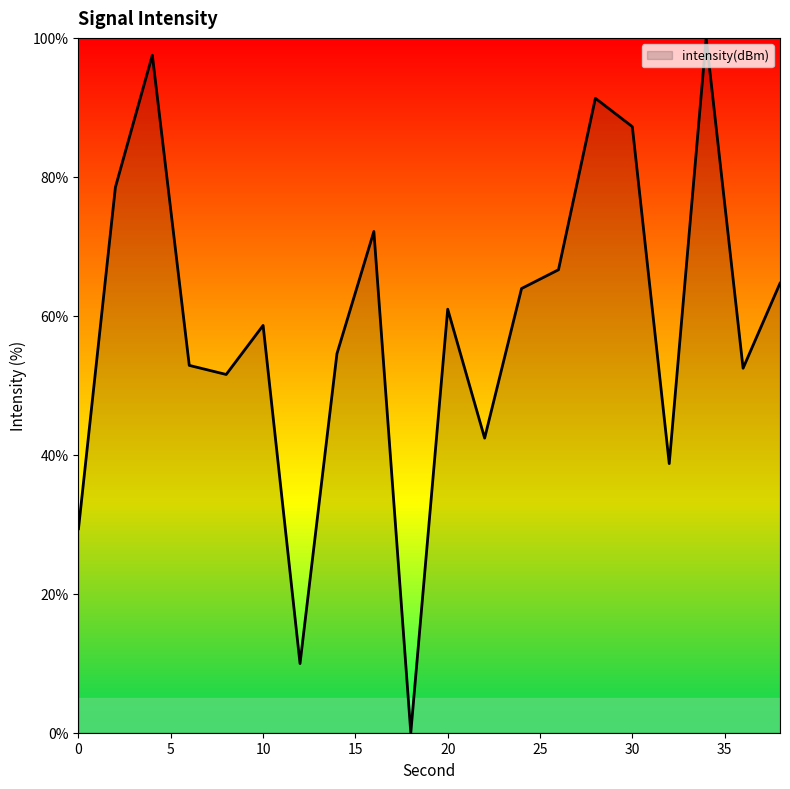

What is the difference between the maximum and minimum values?

100.0